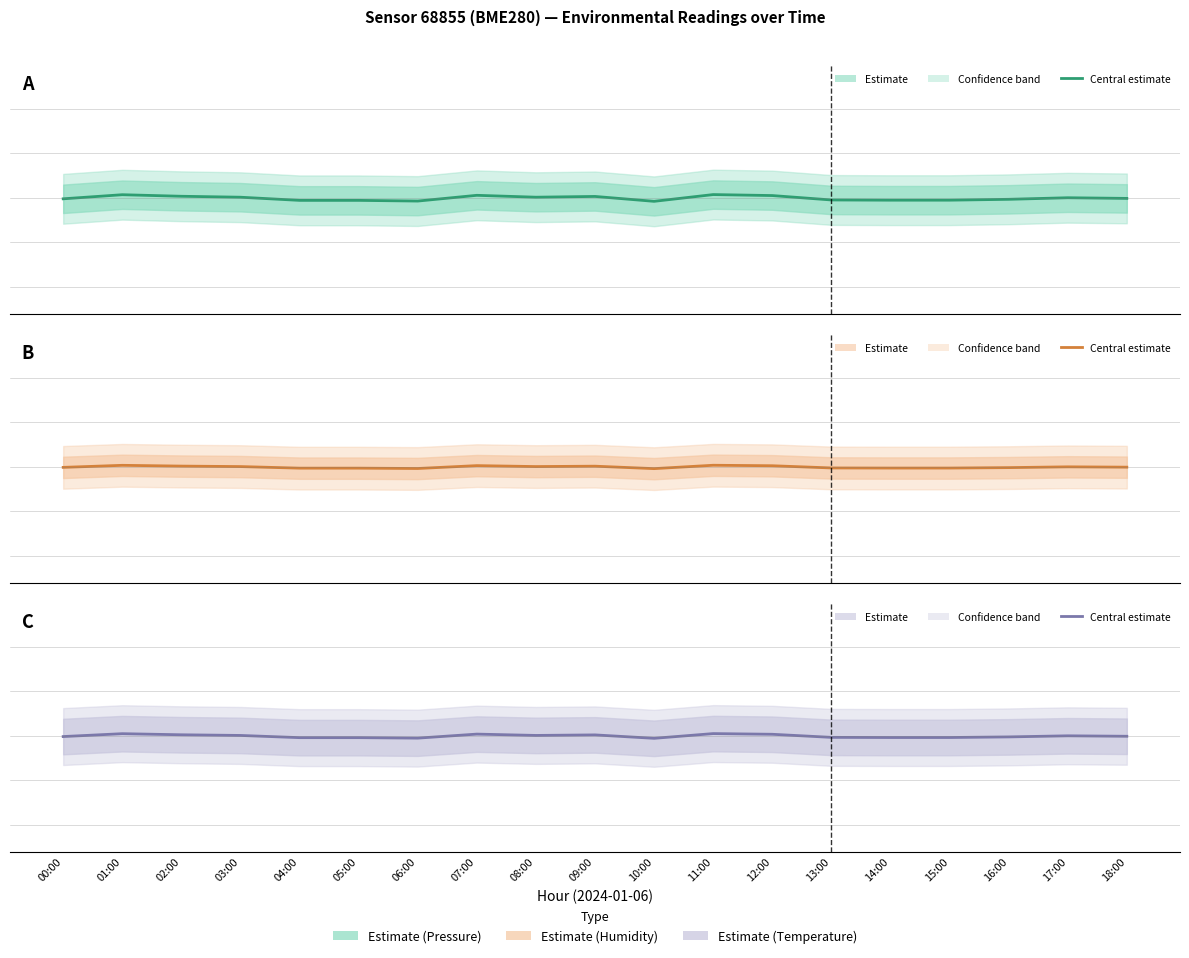

Reading right to left, extract all data points from this chart.

Pressure (estimate): 0.5	0.5	0.5	0.5	0.5	0.5	0.5	0.5	0.5	0.5	0.5	0.5	0.5	0.5	0.5	0.5	0.5	0.5	0.5
Humidity (estimate): 0.5	0.5	0.5	0.5	0.5	0.5	0.5	0.5	0.5	0.5	0.5	0.5	0.5	0.5	0.5	0.5	0.5	0.5	0.5
Temperature (estimate): 0.5	0.5	0.5	0.5	0.5	0.5	0.5	0.5	0.5	0.5	0.5	0.5	0.5	0.5	0.5	0.5	0.5	0.5	0.5